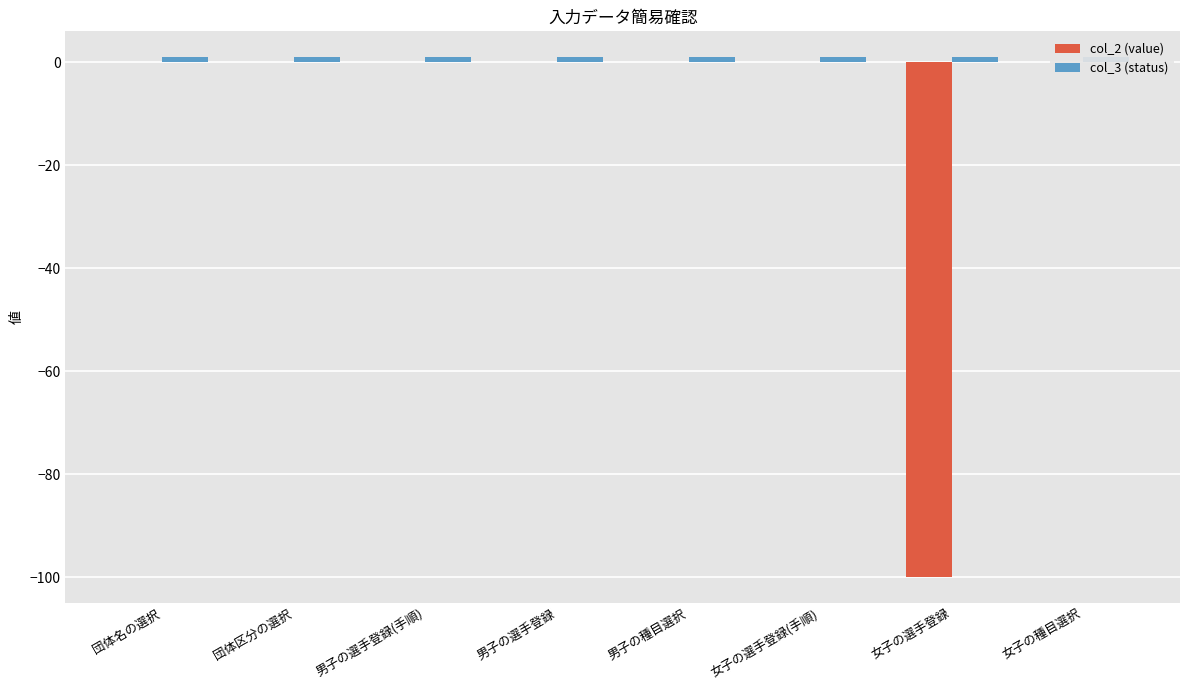

What is the minimum value shown in the chart?

-100